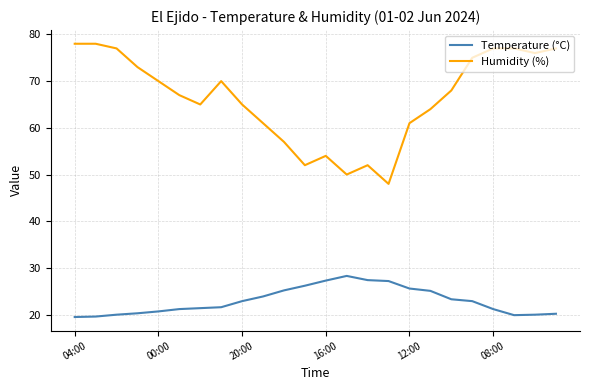

How many categories are shown in the chart?

24